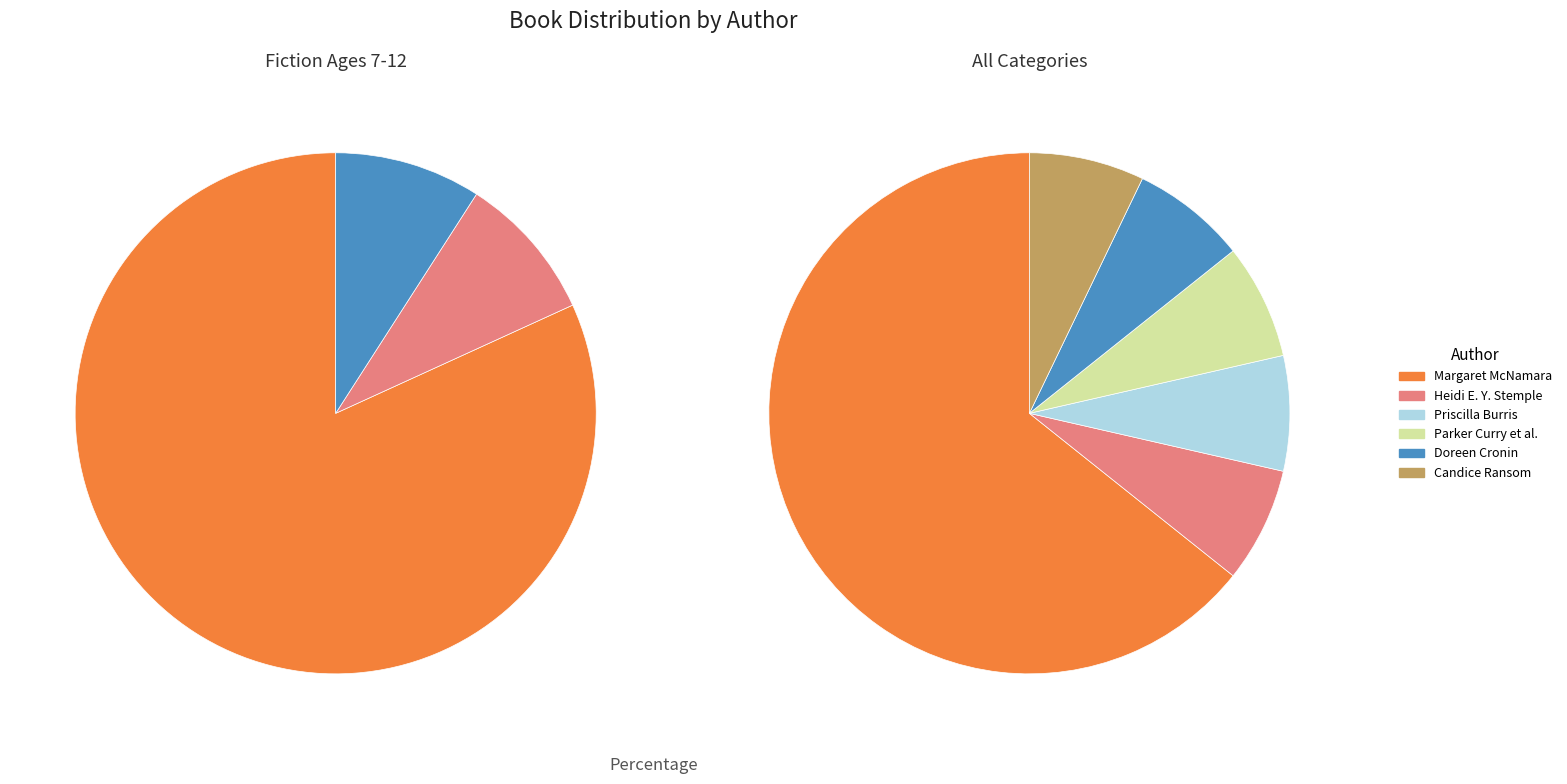

Does any single category account for the majority?

Yes